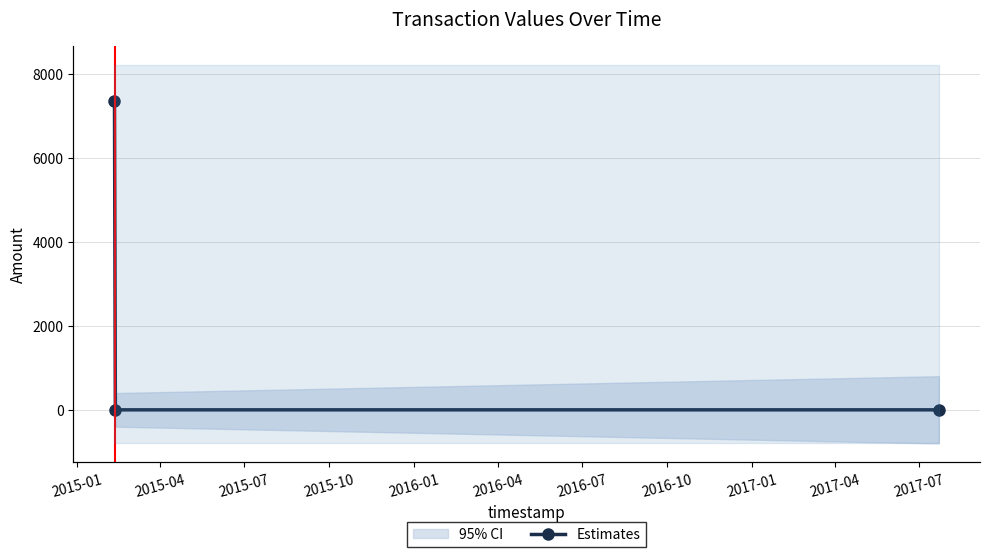

Is it true that the value at 2015-07 is 0?

True